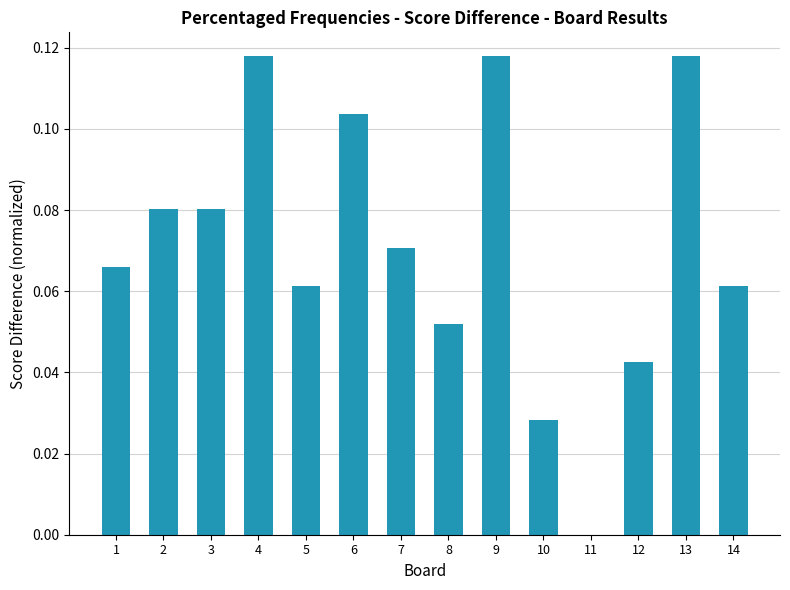

Between 10 and 14, which is larger?

14